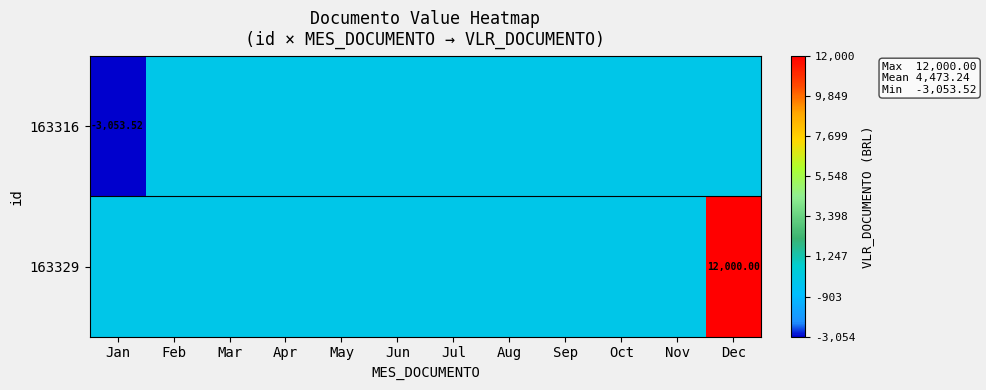

Which series has the largest range (max minus min)?

163329